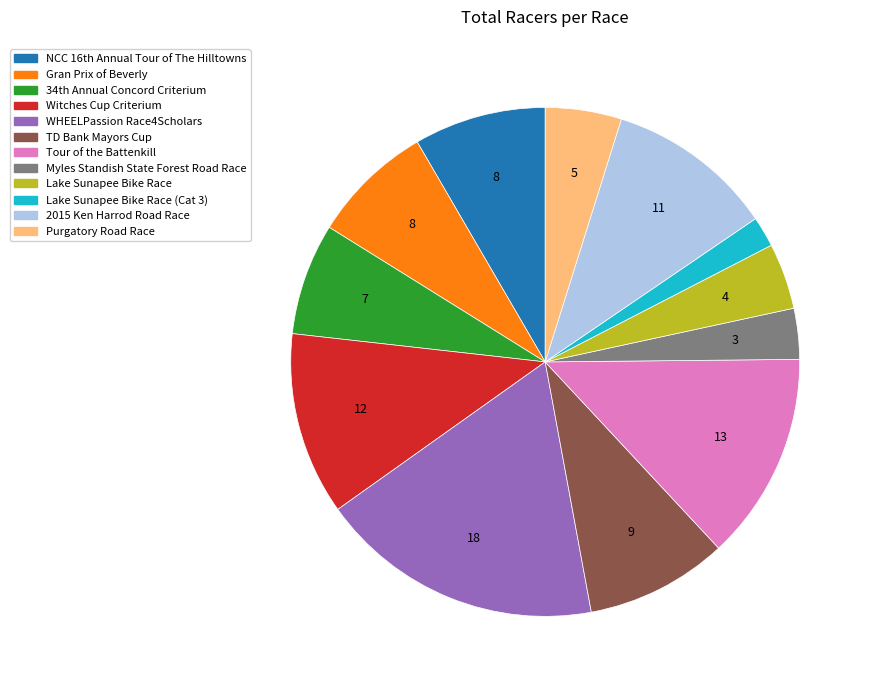

Does any single category account for the majority?

No